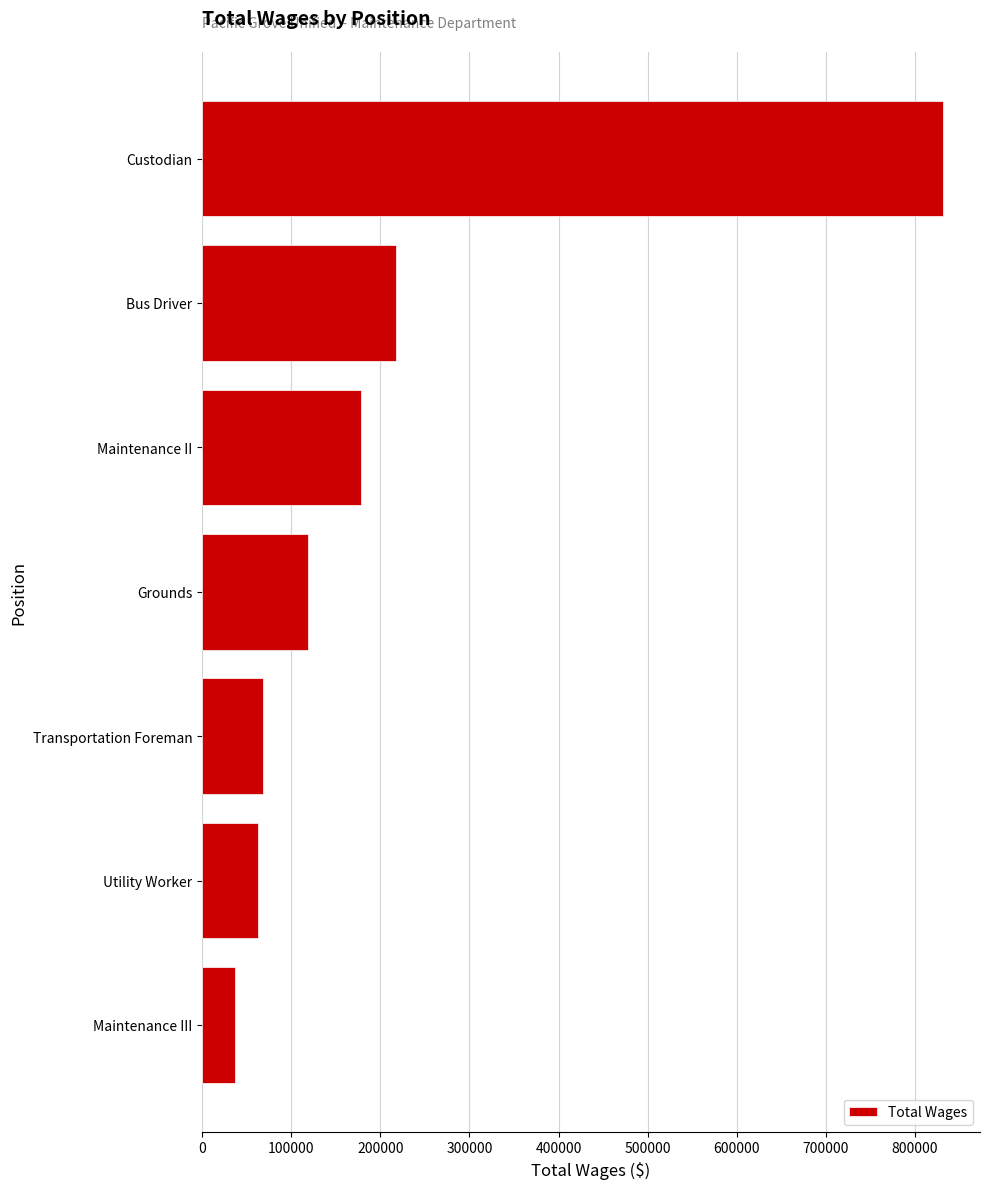

What is the difference between the second highest and minimum values?

181152